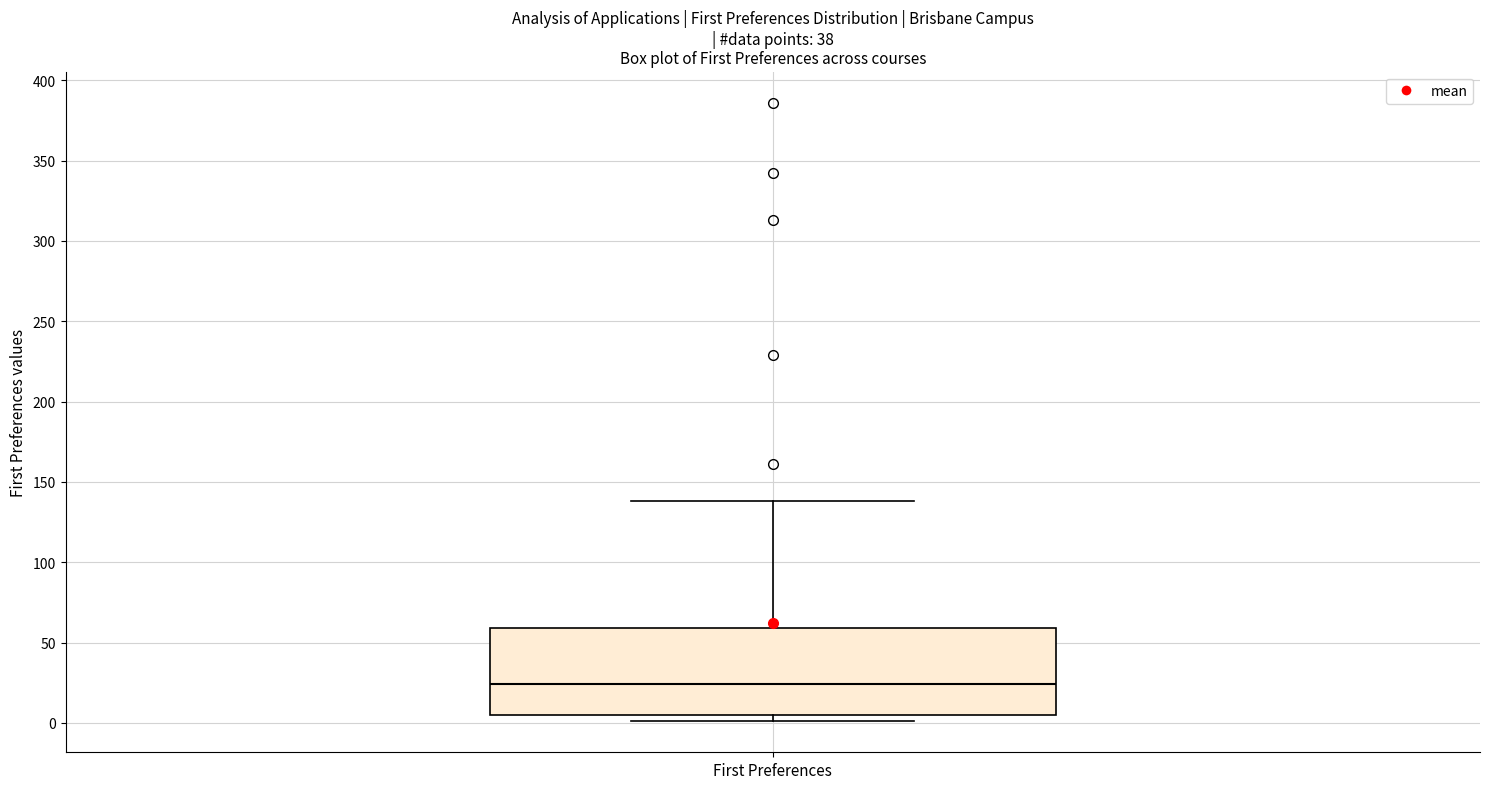

Transcribe this box plot: give where the median line is, the range the box spans, and where the two whiskers end, as read against the y-axis. The values are not printed on the chart, so give them approximately, as read against the axis.

median 25, box 5 to 60, whiskers 0 to 140